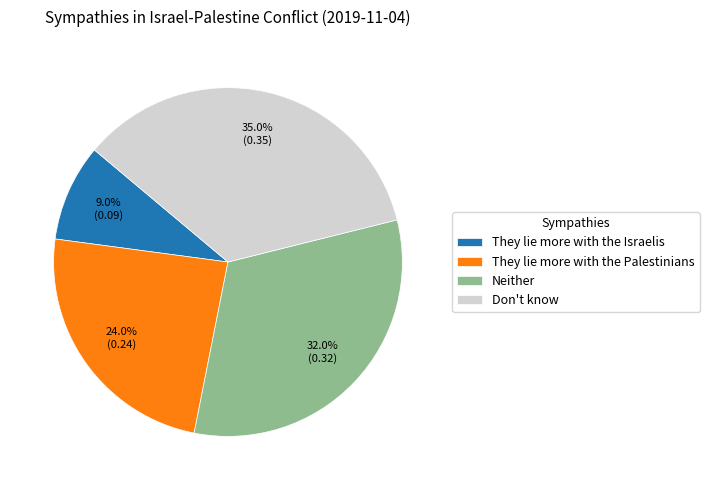

Does any single category account for the majority?

No